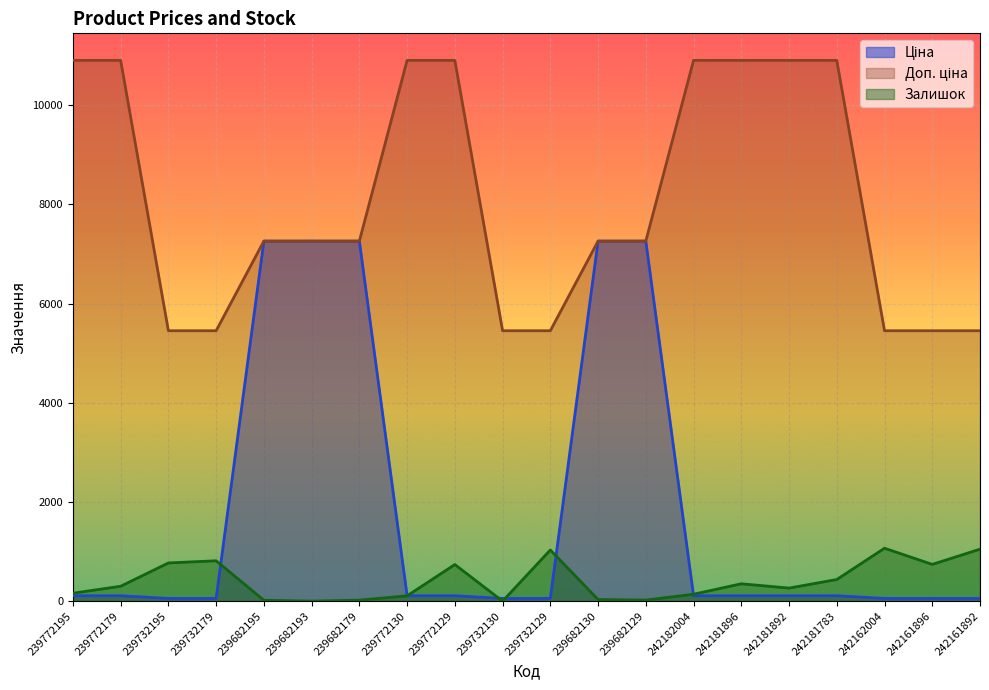

Where is Залишок nearest to the value 533?

242181783